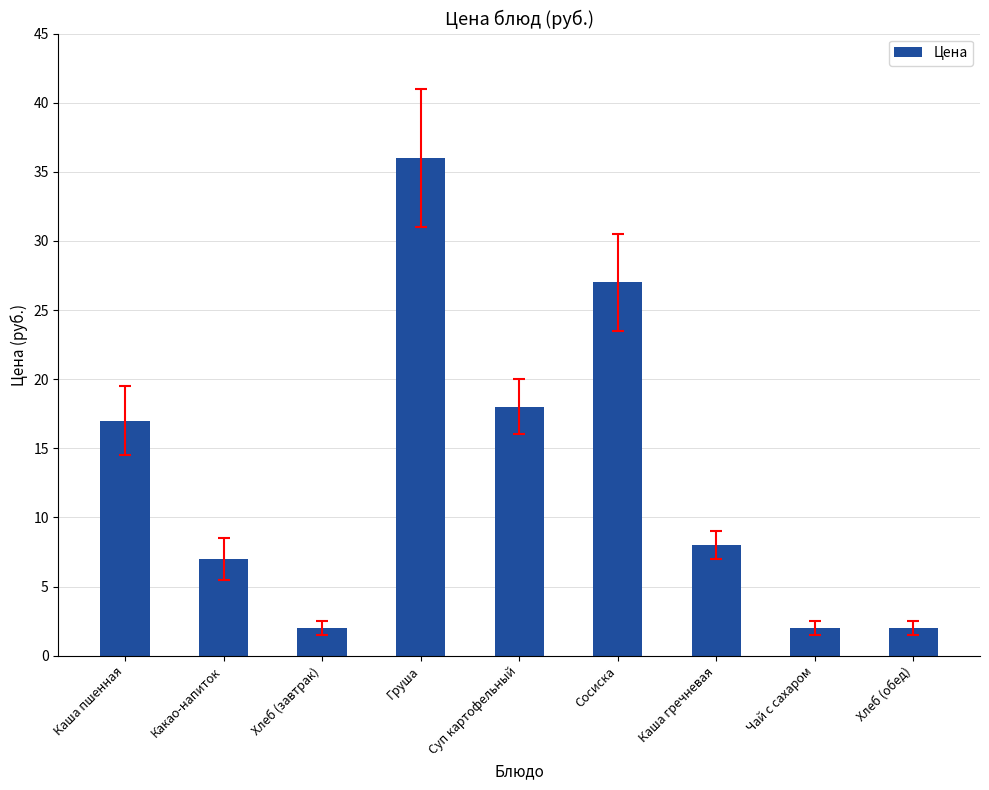

What is the label of the 6th bar from the right?

Груша